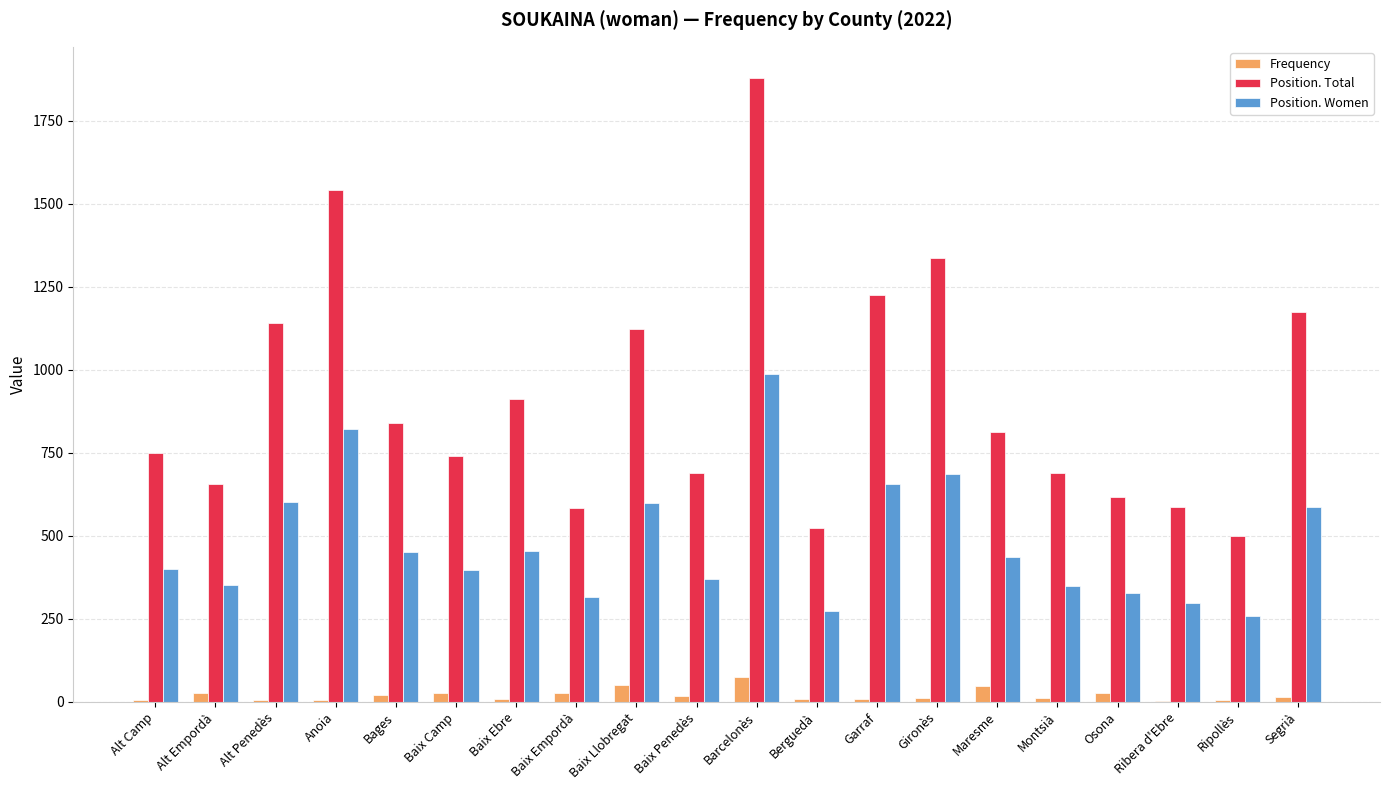

Count the number of data series in this chart.

3